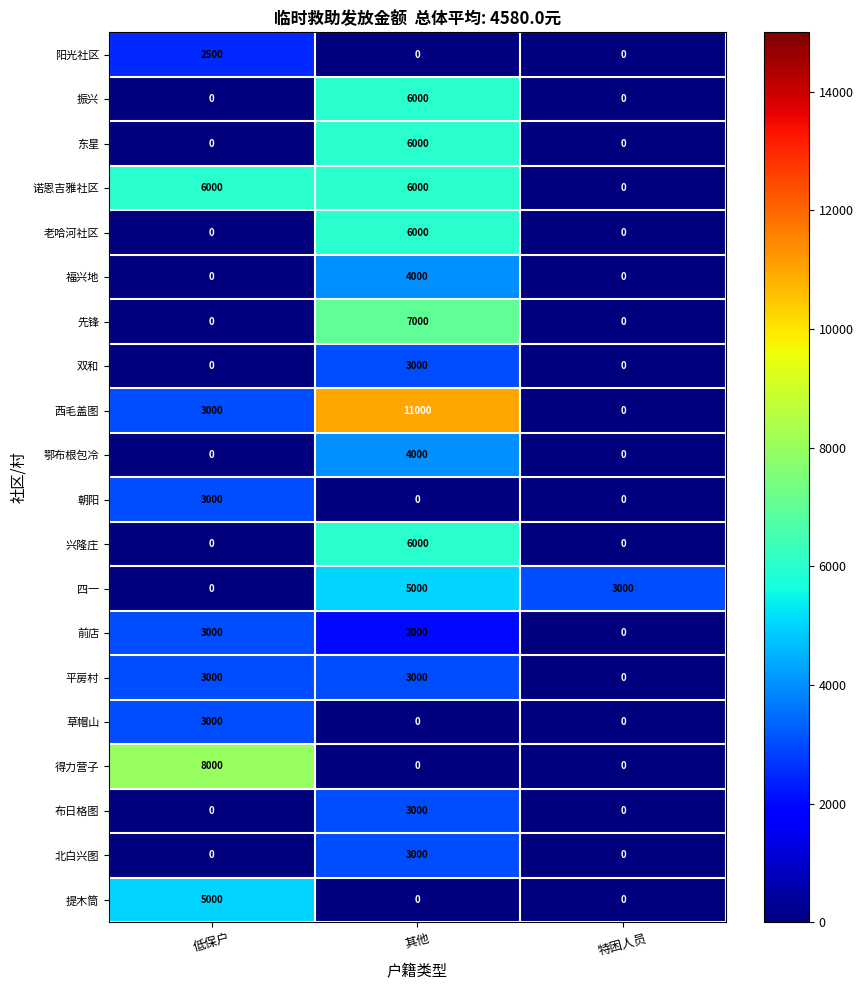

What is the maximum value for 得力营子?

8000